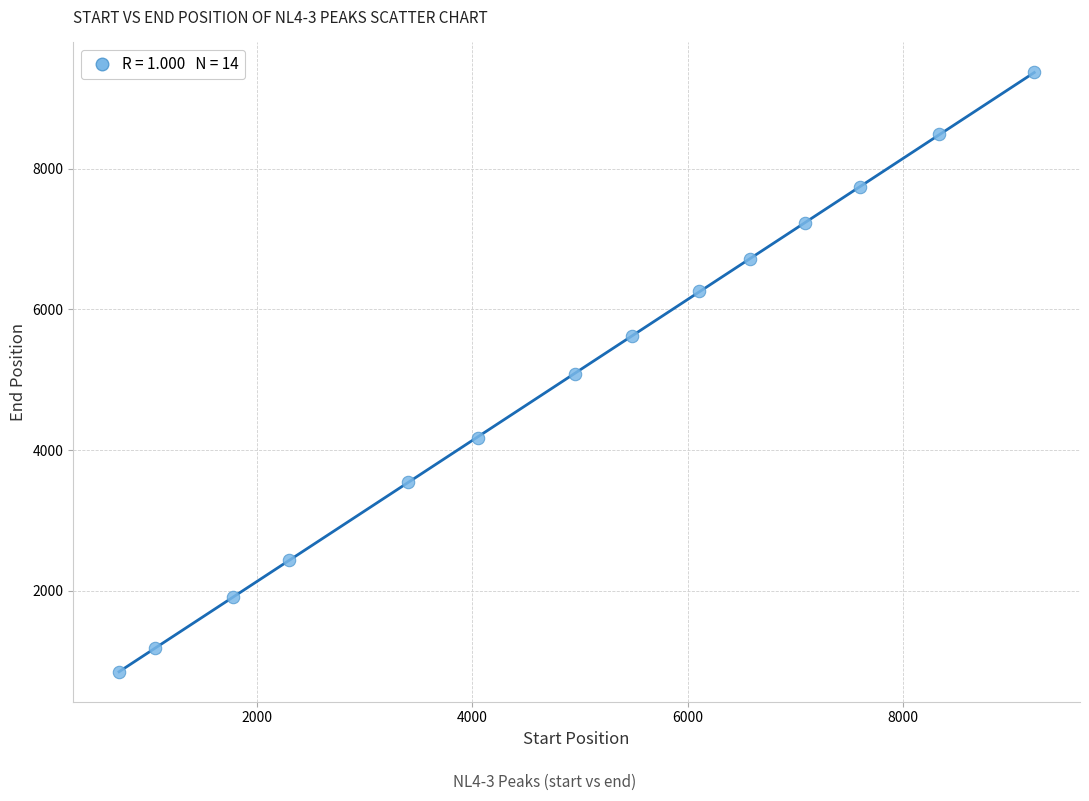

What is the range of Y values (max minus min)?

8517